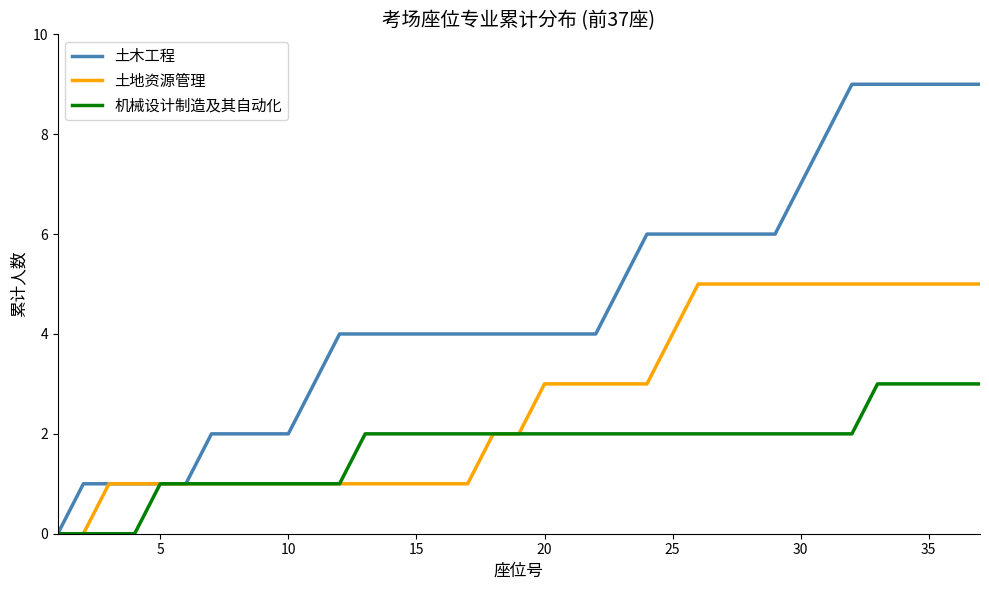

Which series has the widest spread of values?

土木工程